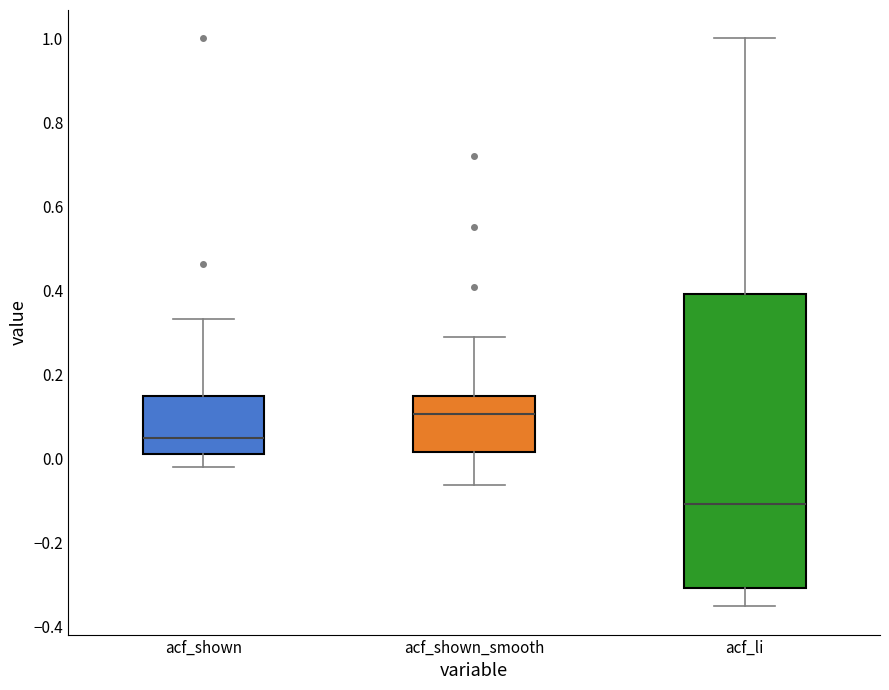

Comparing the boxes themselves (not the whiskers), which one is the tallest?

acf_li